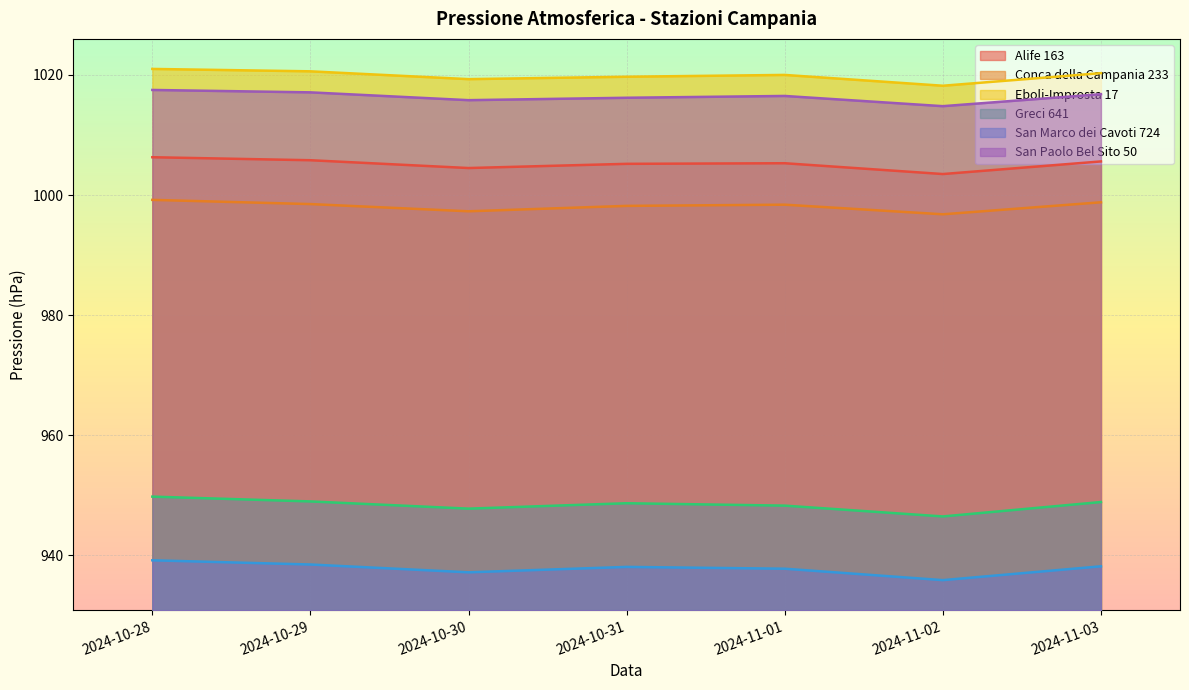

Which series has the largest total across all categories?

Eboli-Improsta 17